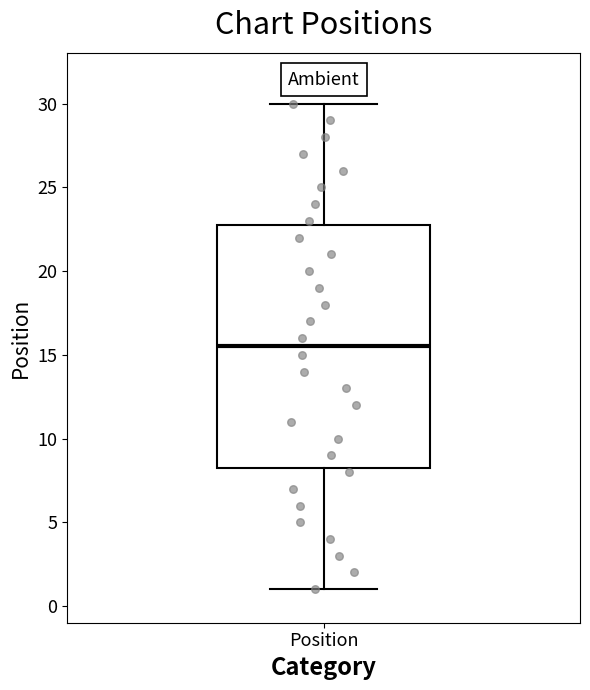

Read this box plot against the y-axis: the position of the median line, the range covered by the box, and the ends of both whiskers. The values are not printed on the chart, so give them approximately, as read against the axis.

median 15.5, box 8.5 to 23.0, whiskers 1.0 to 30.0